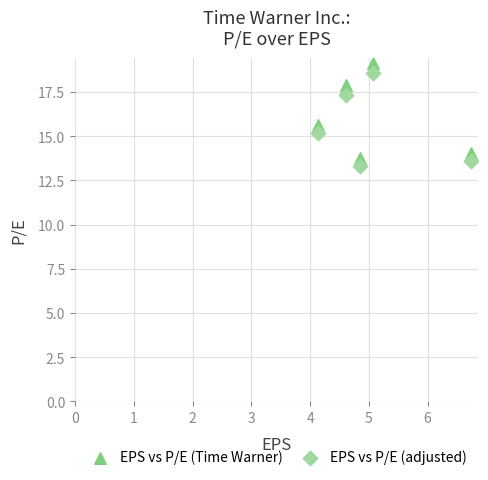

In the EPS vs P/E (Time Warner) series, what Y value is closest to 16?

15.7